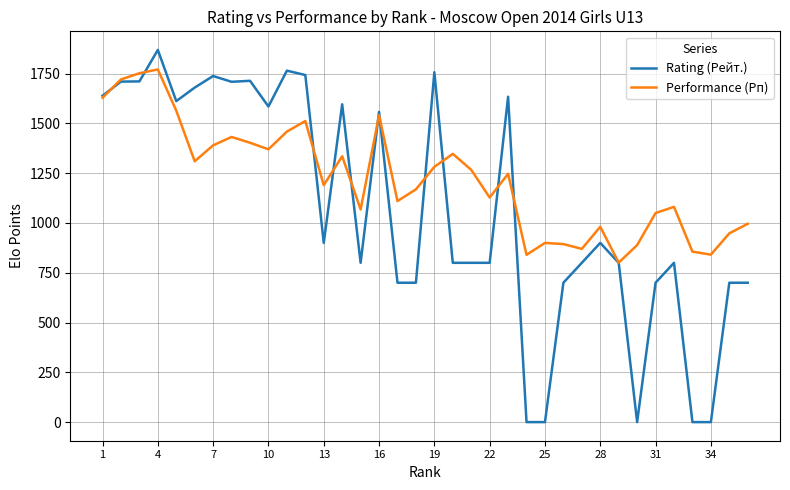

Which series has the largest total across all categories?

Performance (Рп)